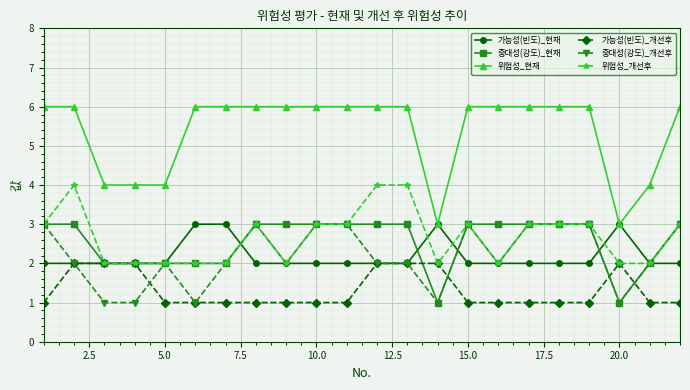

Which series has the largest total across all categories?

위험성_현재